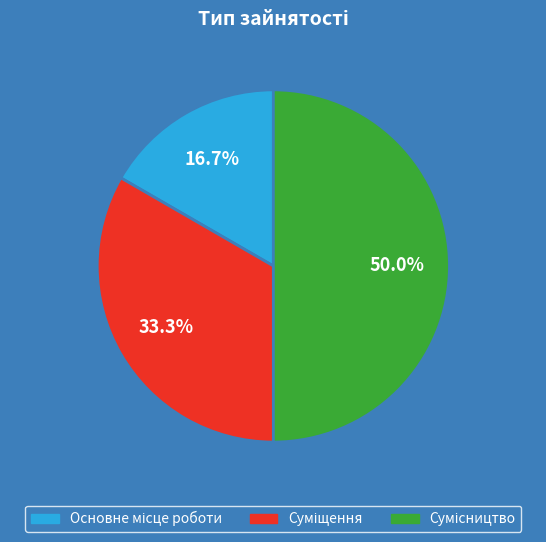

Which slice is the smallest?

Основне місце роботи